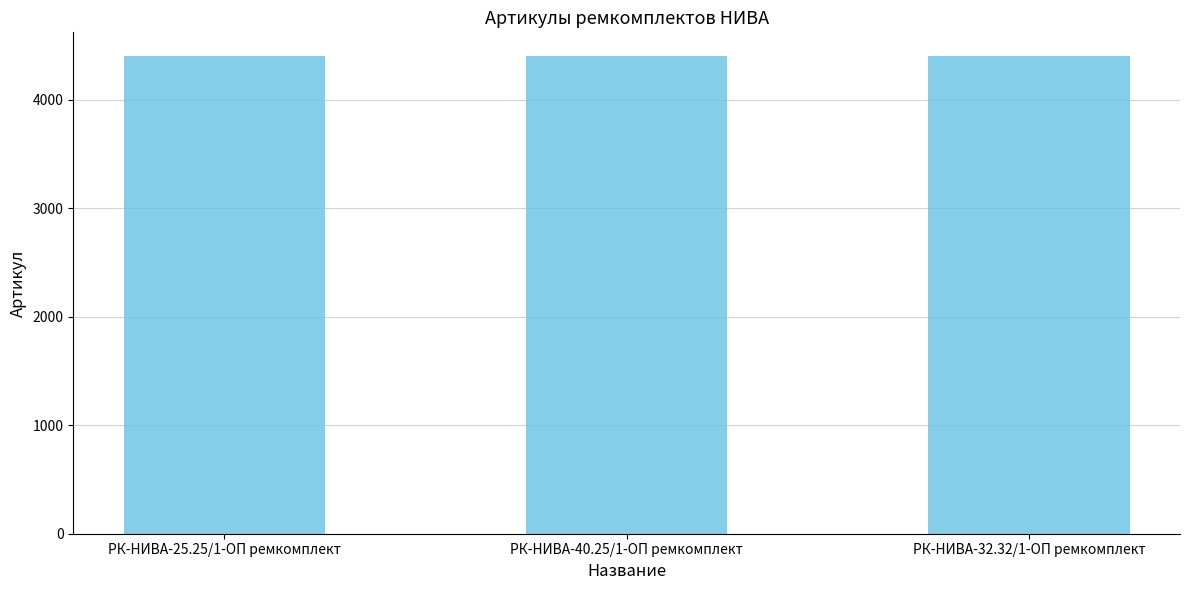

Approximately how many times larger is the value at РК-НИВА-25.25/1-ОП ремкомплект compared to РК-НИВА-40.25/1-ОП ремкомплект?

1.0